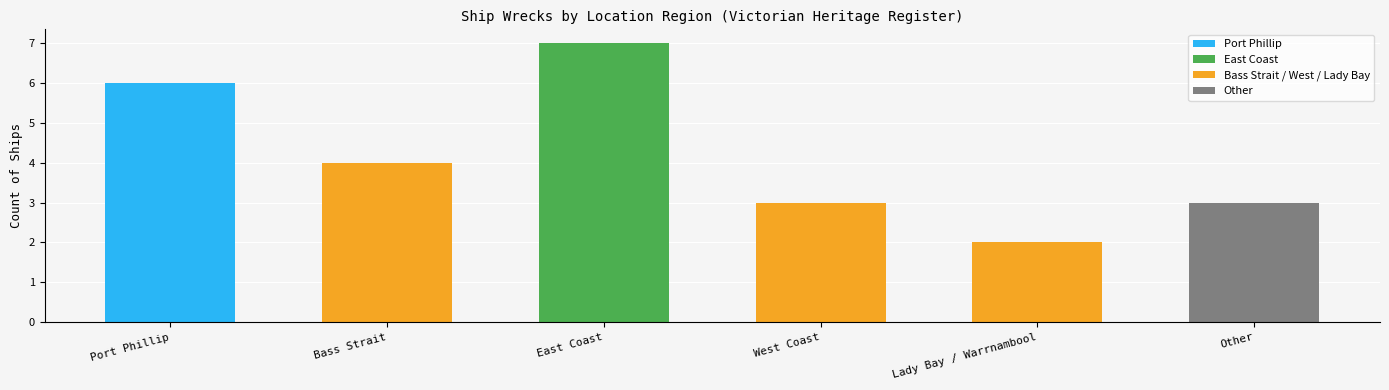

What is the label of the 1st bar from the right?

Other